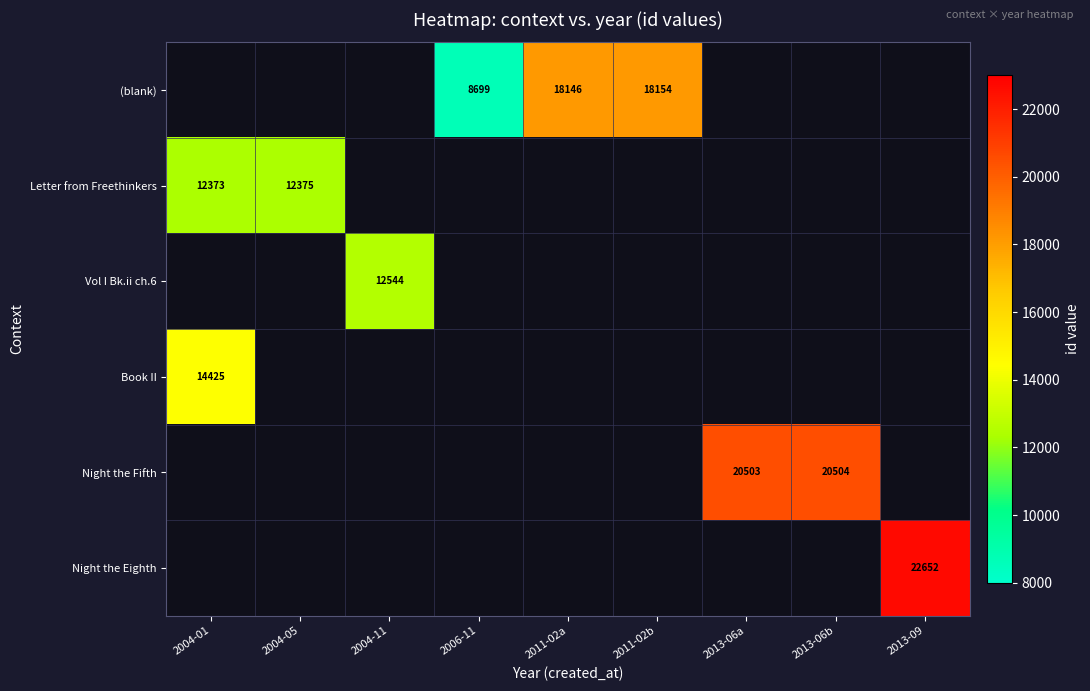

The Night the Eighth series shows 31311 at 2013-09. True or false?

False